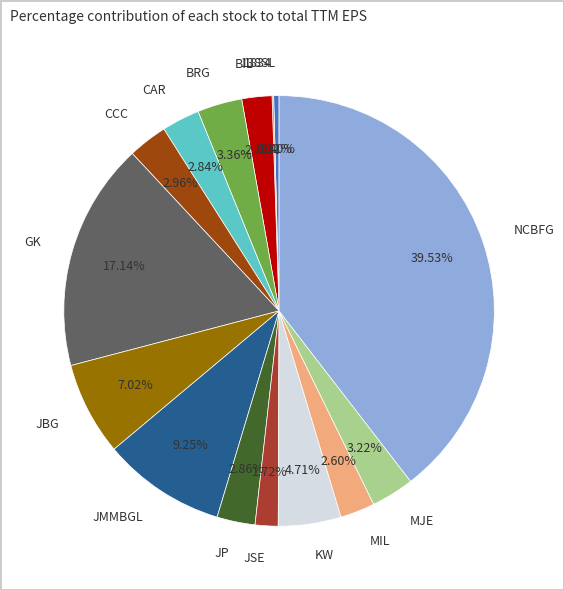

Is the sum of MJE and GK greater than half?

No